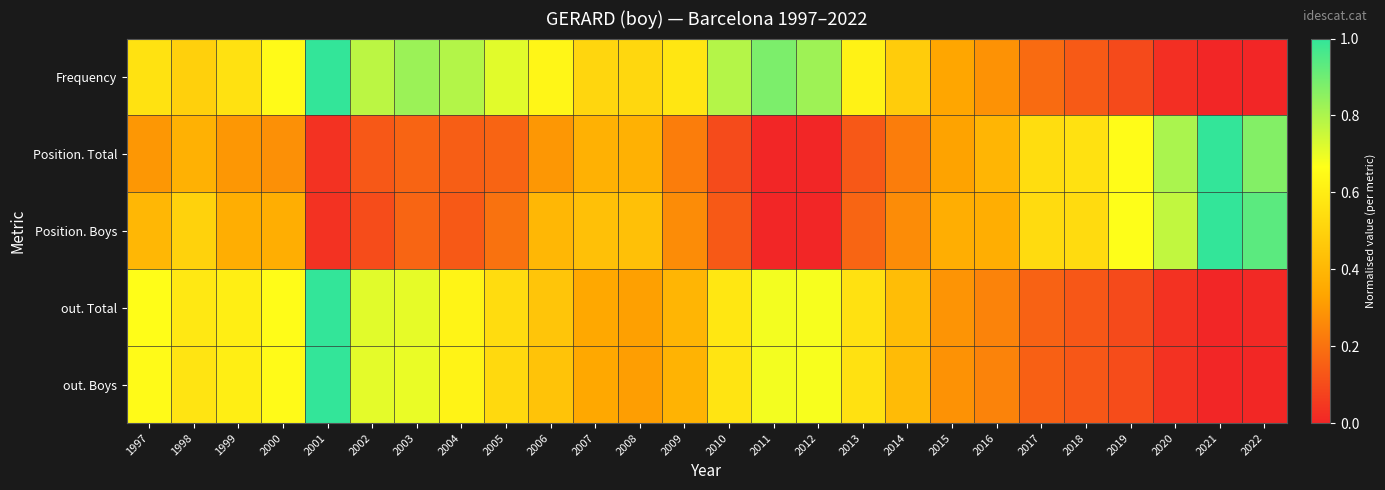

At how many categories does at least one series exceed 0?

26